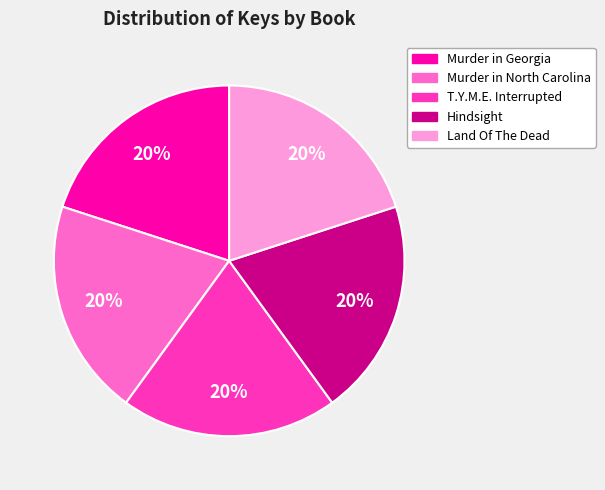

The Land Of The Dead slice represents 20% of the pie. True or false?

True